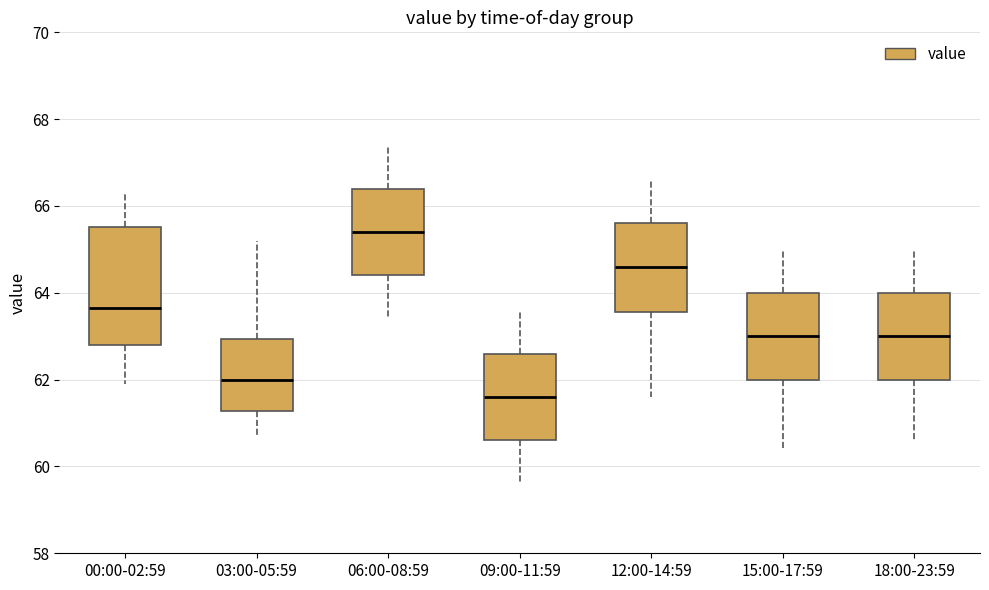

Comparing the boxes themselves (not the whiskers), which one is the tallest?

00:00-02:59